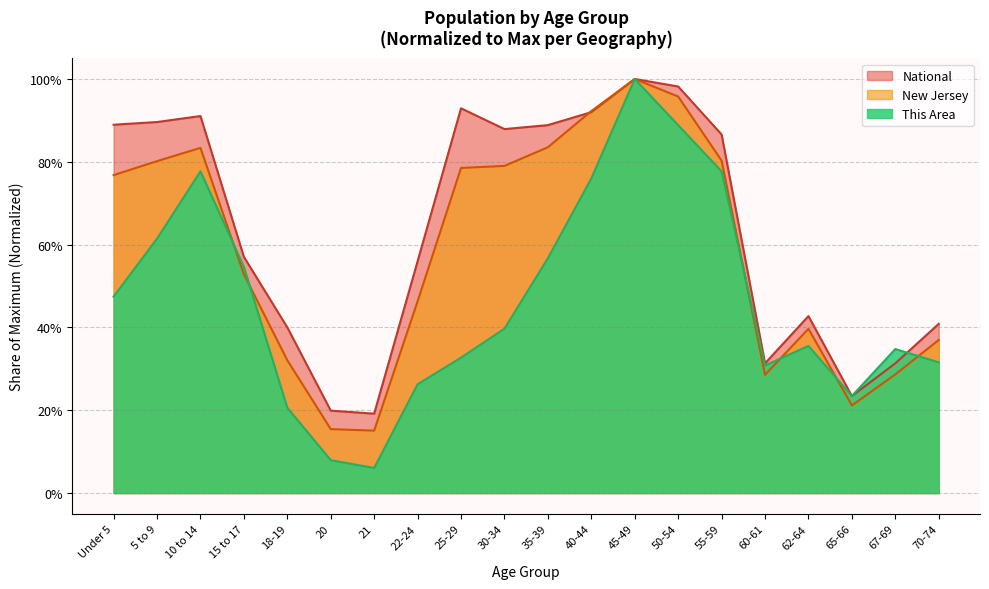

What position from the right is 15 to 17?

17